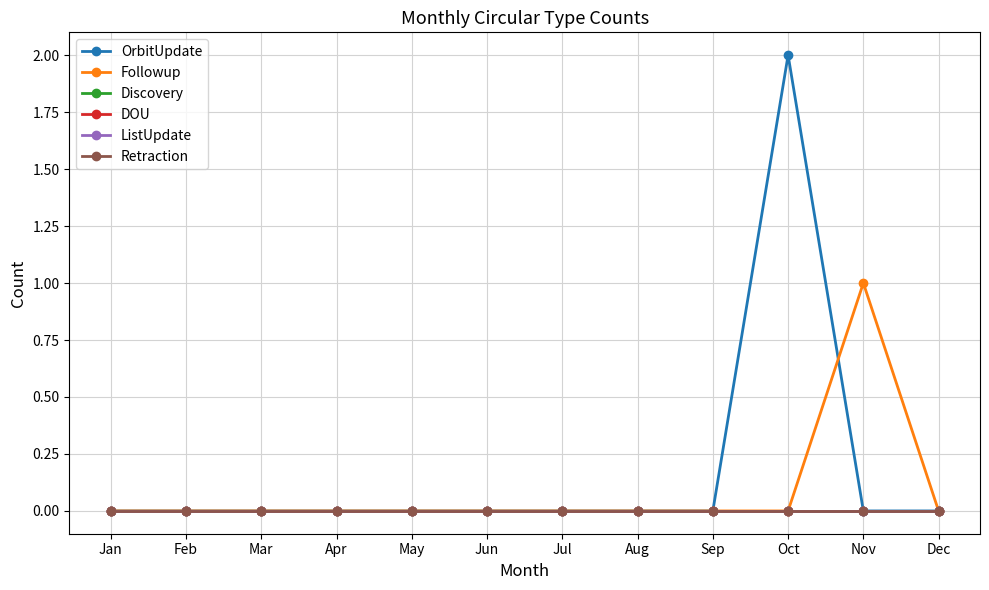

Does the chart have visible grid lines?

Yes